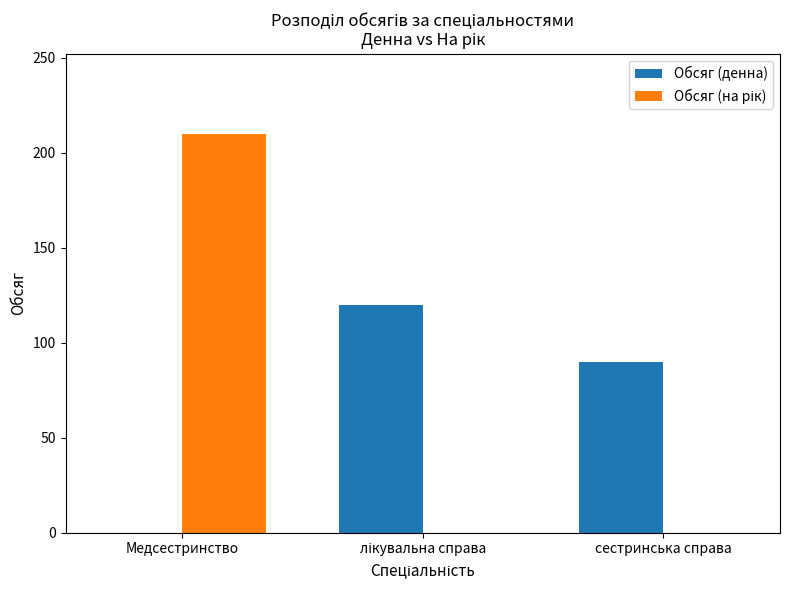

How many groups of bars are there?

3